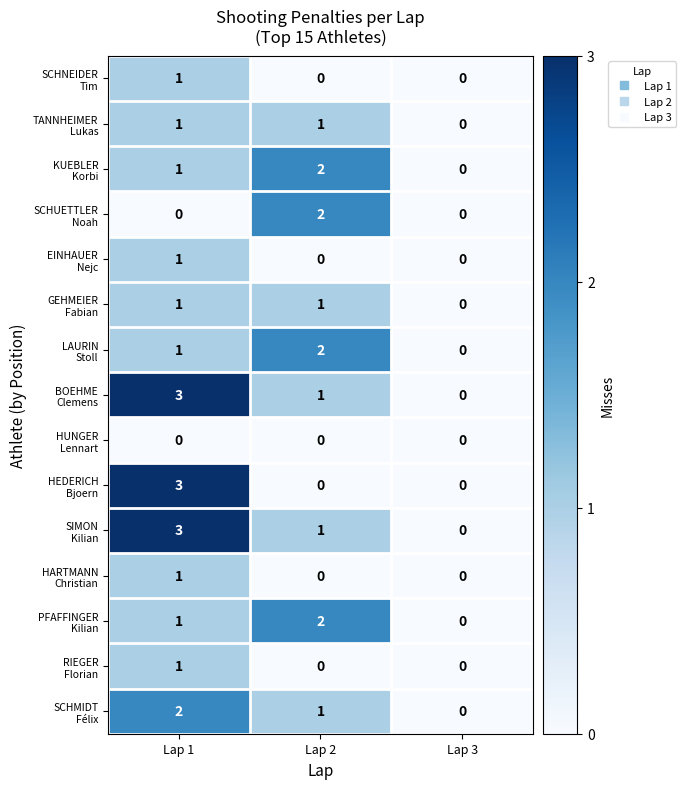

At which category is the sum across all series the highest?

Lap 1